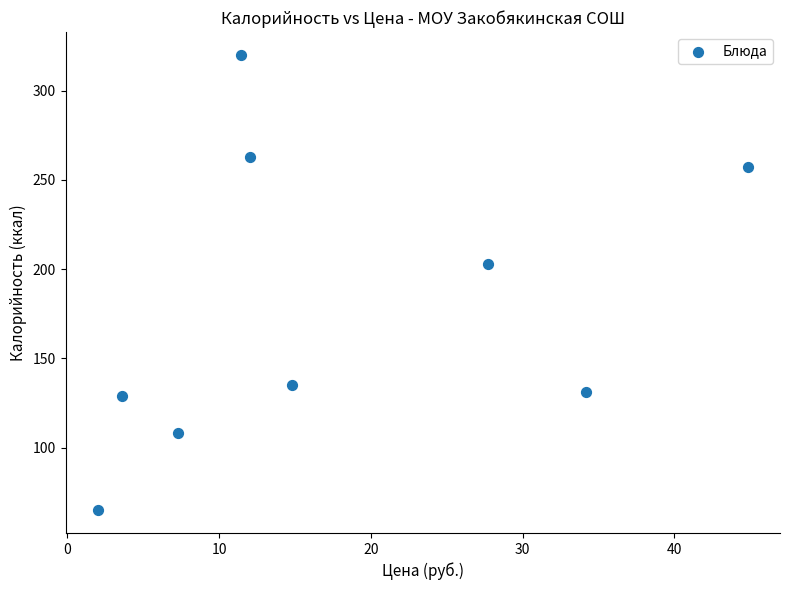

What is the range of Y values (max minus min)?

255